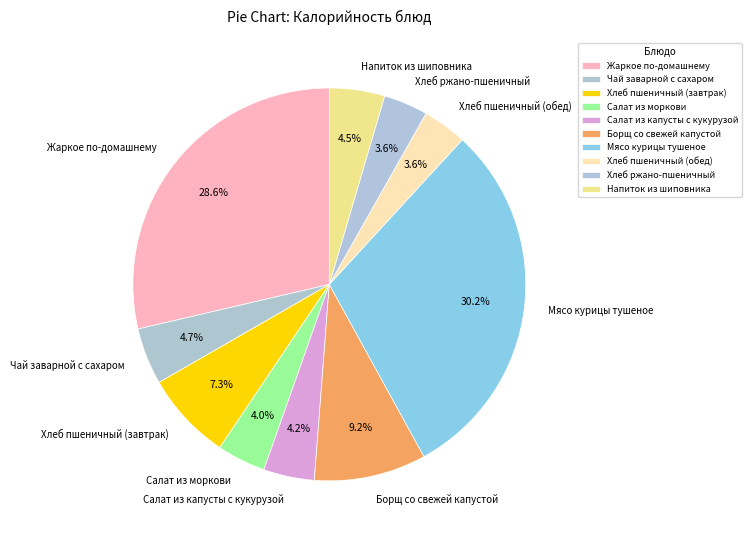

Between Мясо курицы тушеное and Чай заварной с сахаром, which is larger?

Мясо курицы тушеное